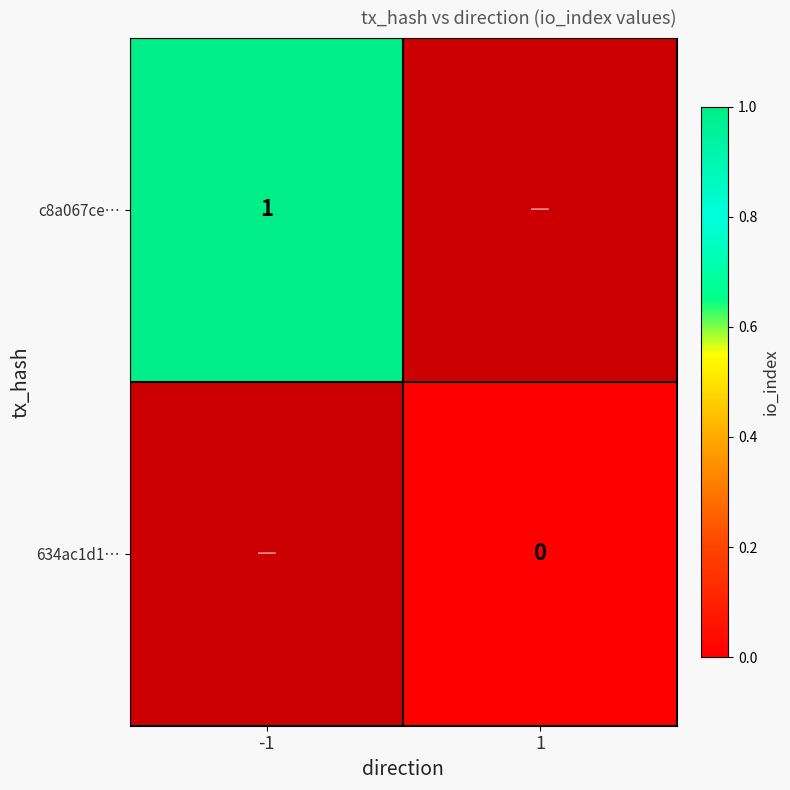

True or false: c8a067ce… has a value of 1 at -1.

True